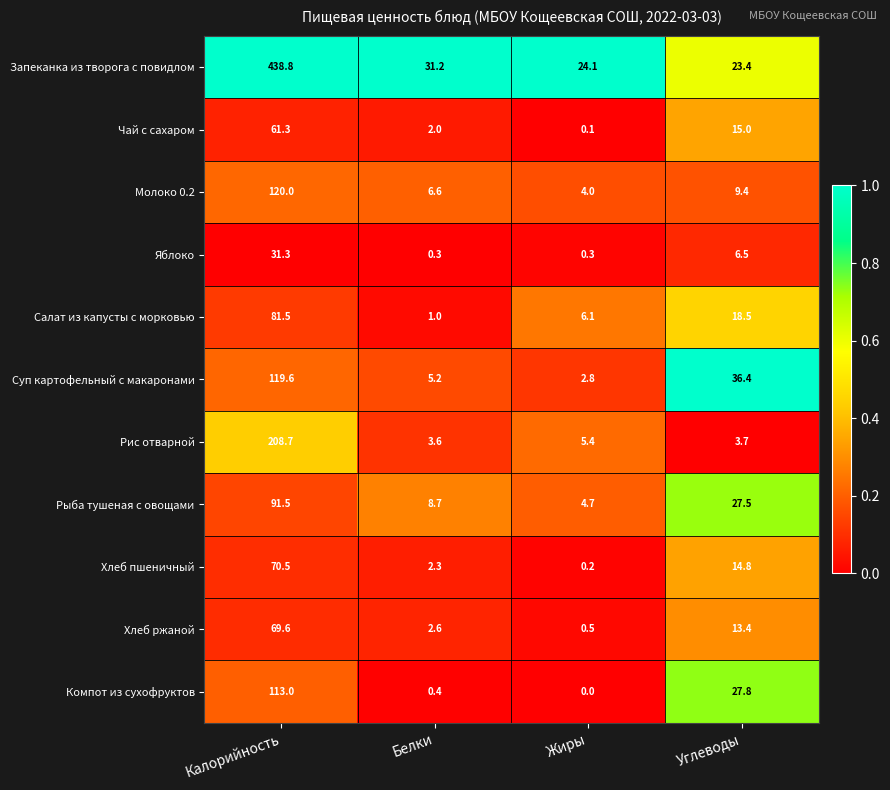

What is the spread (max minus min) of values at Калорийность?

407.5